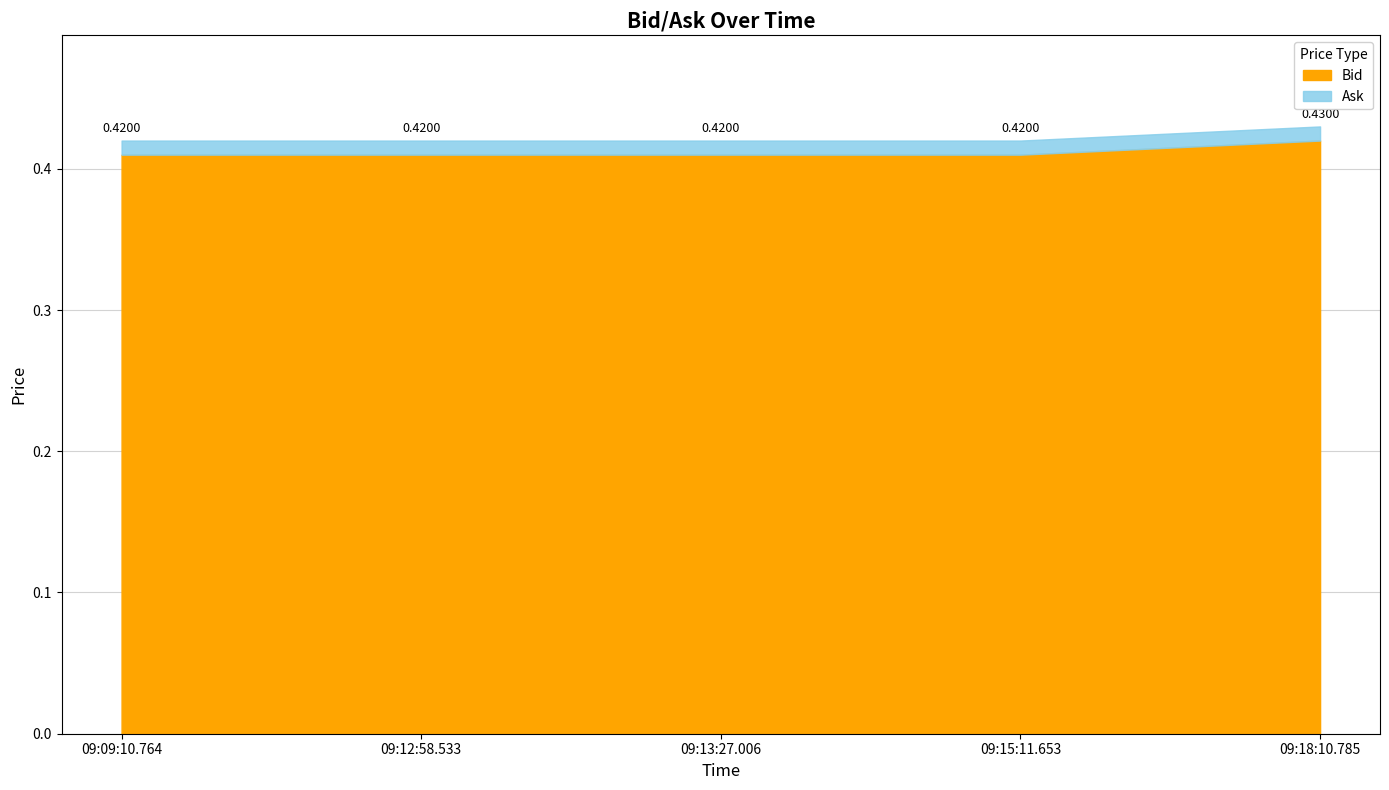

What is the sum of all Bid values?

2.1